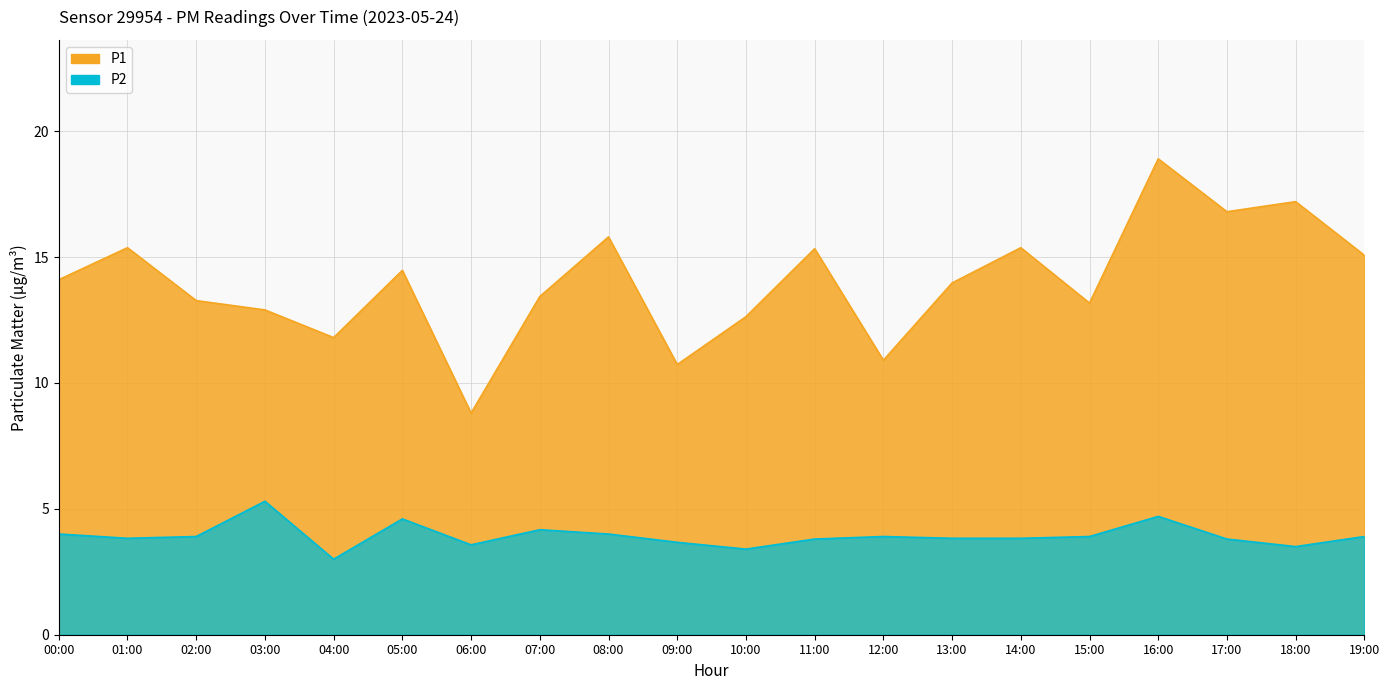

True or false: P2 and P1 intersect in this chart.

False